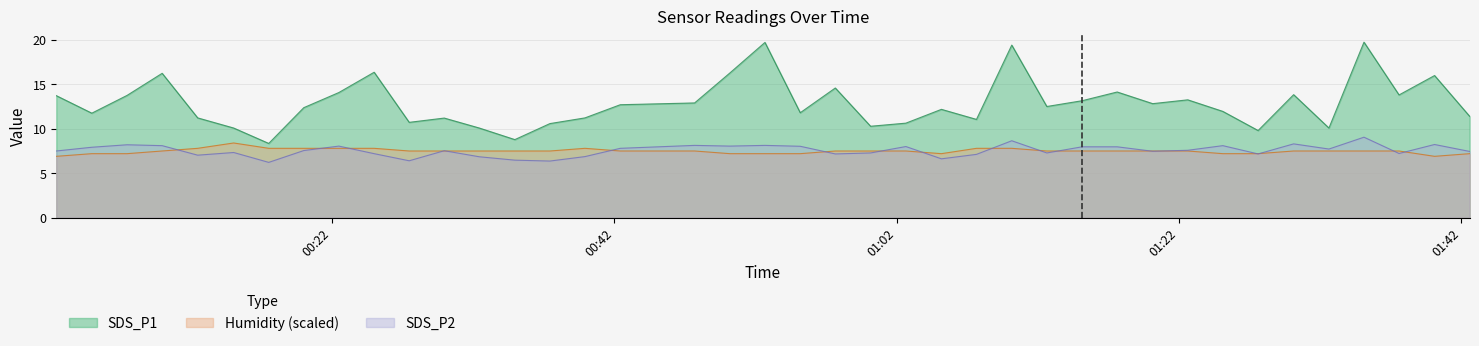

What is the difference between the maximum and second lowest values in the Humidity series?

1.5